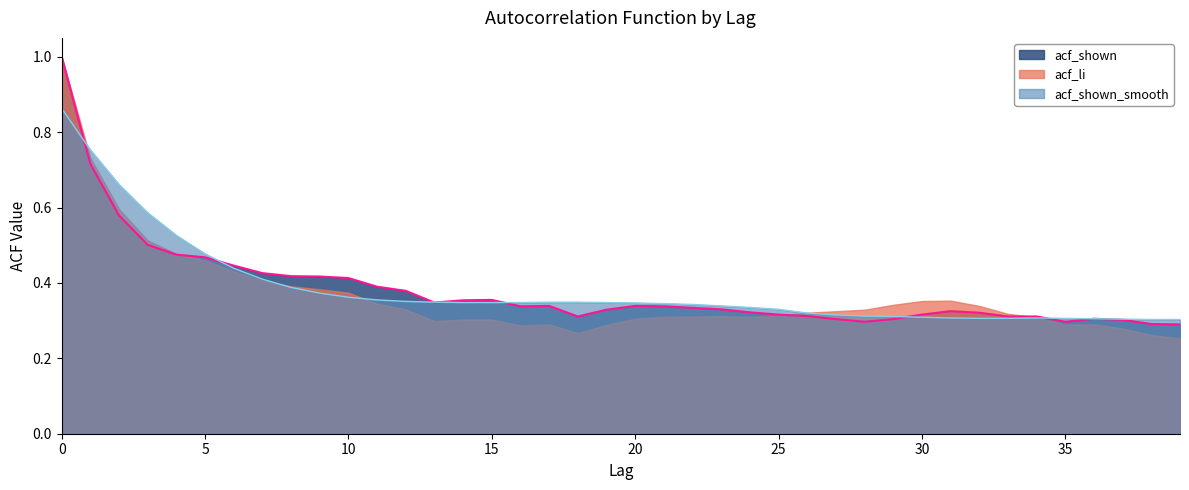

Does the chart have visible grid lines?

No